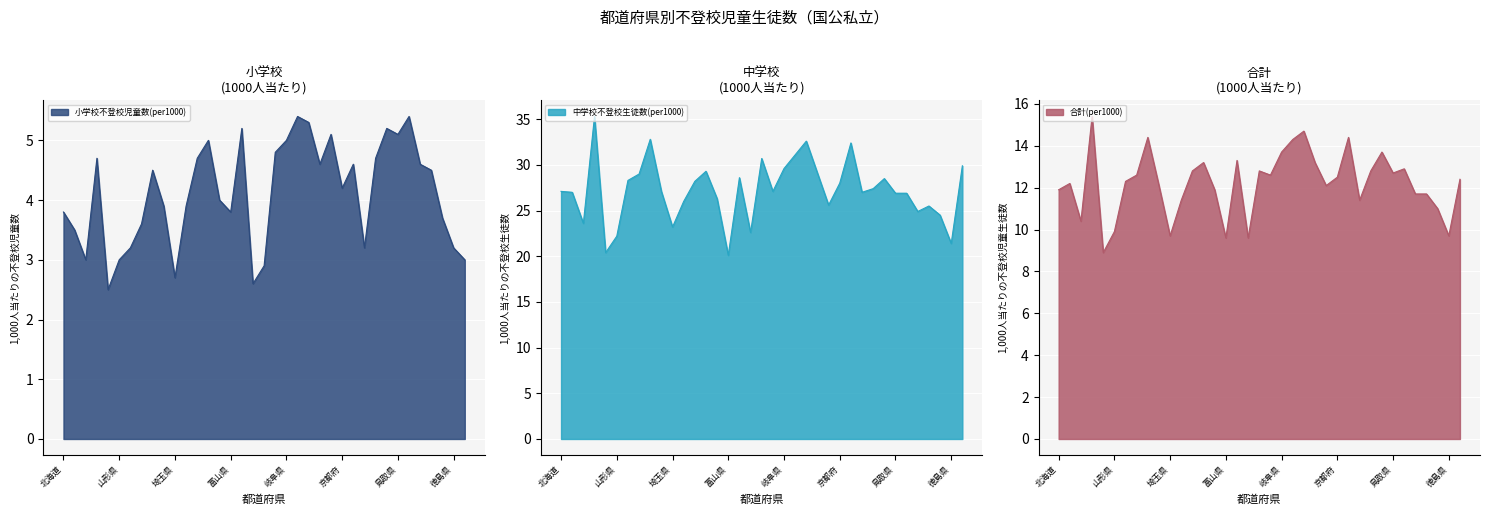

What is the lowest value of the 中学校不登校生徒数(per1000) series?

20.1